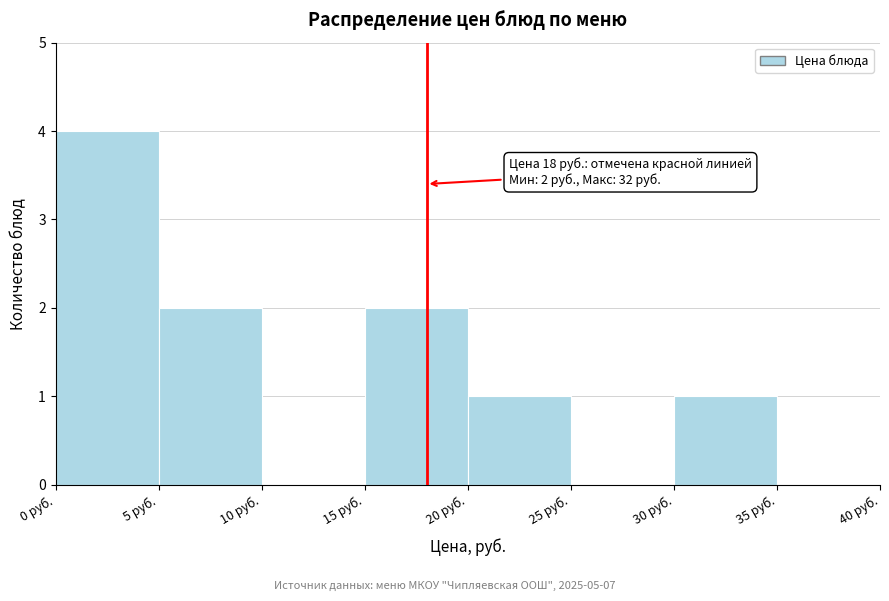

Which range on the x-axis has the tallest bar?

0 to 5